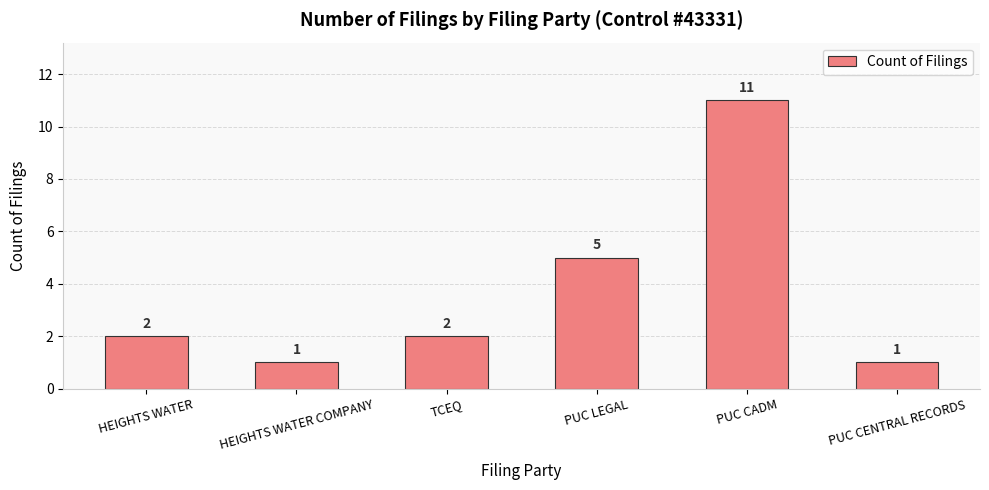

How many values are between 1 and 5?

5